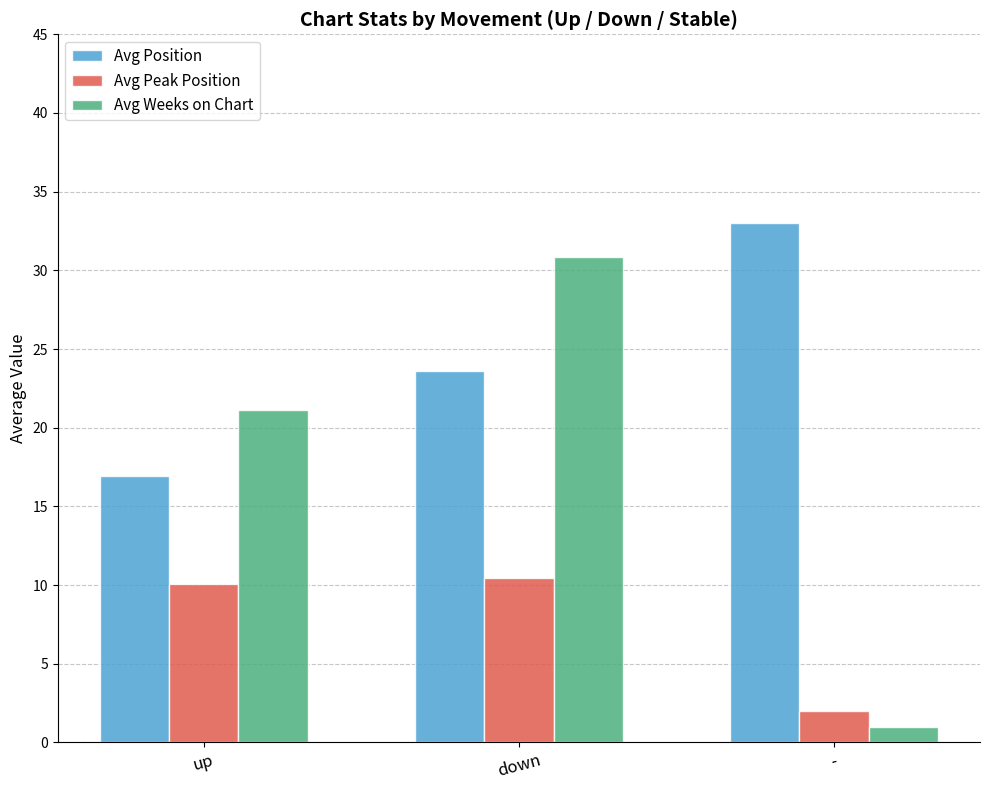

What is the average value of the Avg Position series?

24.5